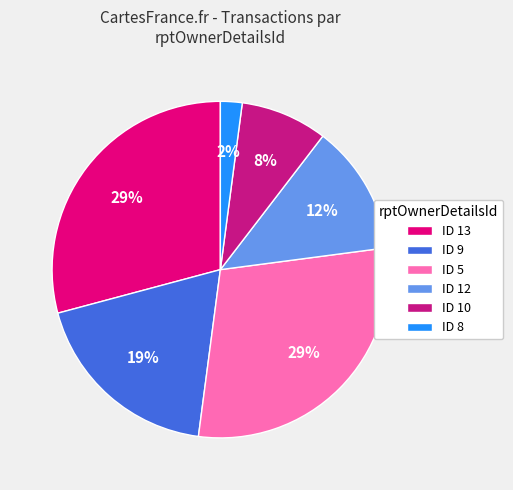

To the nearest percent, what is the difference between the largest and smallest slice percentages?

27%